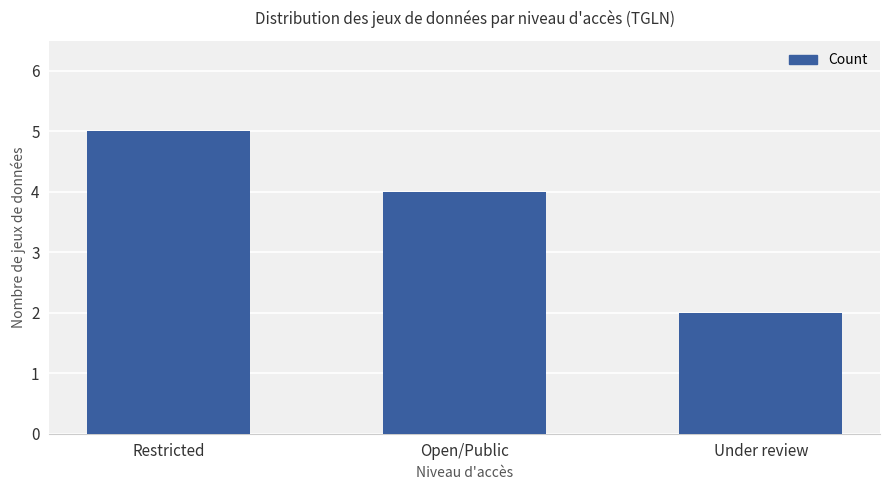

Count the values in the range 2 to 5.

3